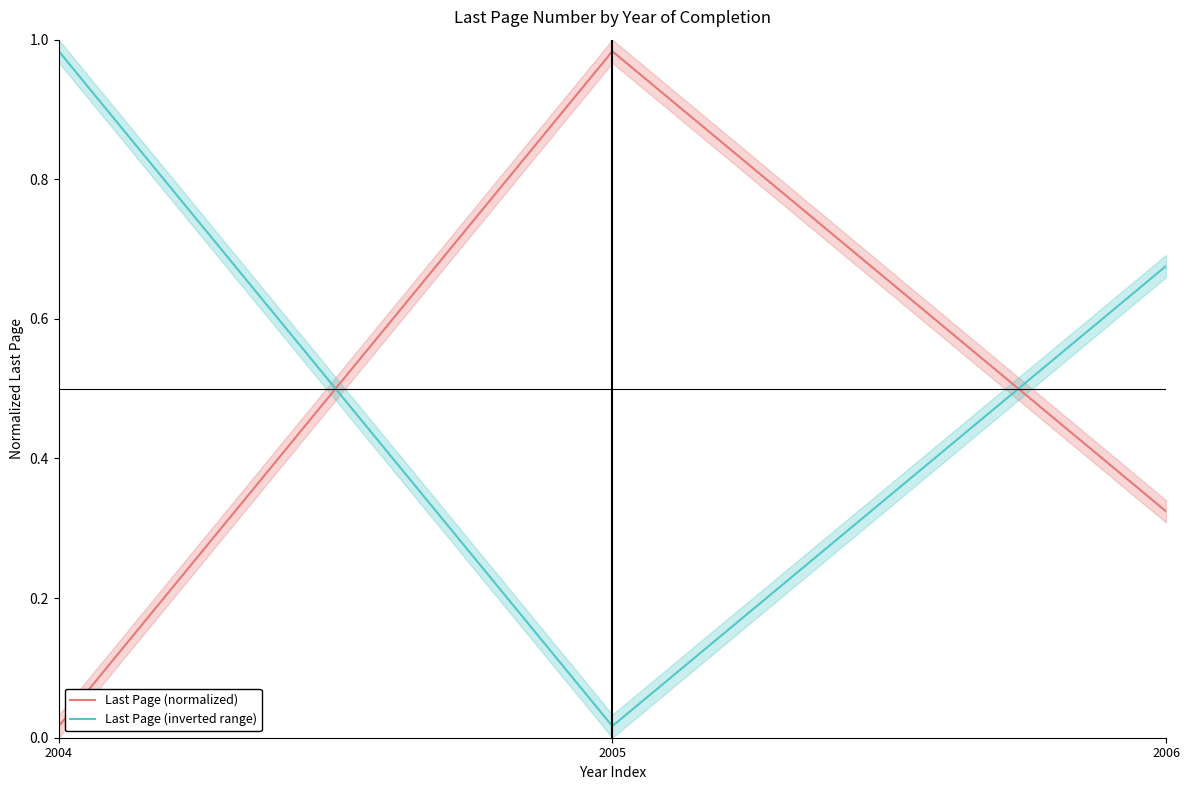

Reading right to left, list all the values displayed in this chart.

Last Page (normalized): 0.3	1.0	0.0
Last Page (inverted range): 0.7	0.0	1.0